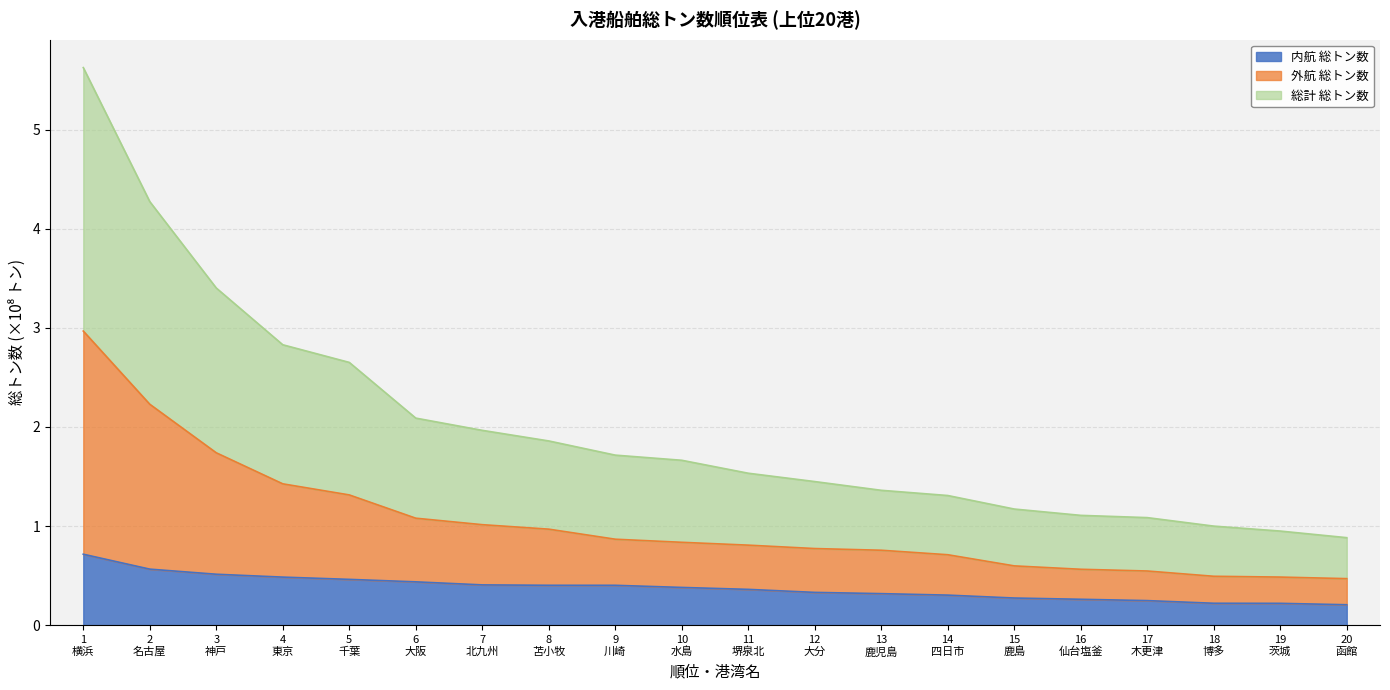

What is the greatest value displayed?

5.6